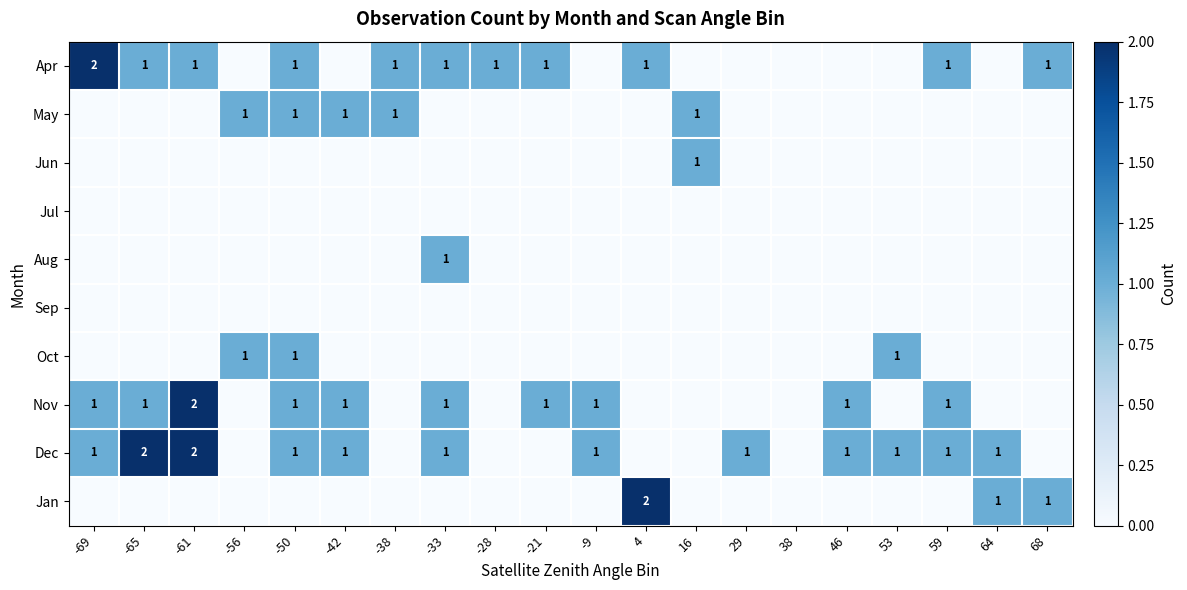

What is the difference between the highest and lowest values at -65?

2